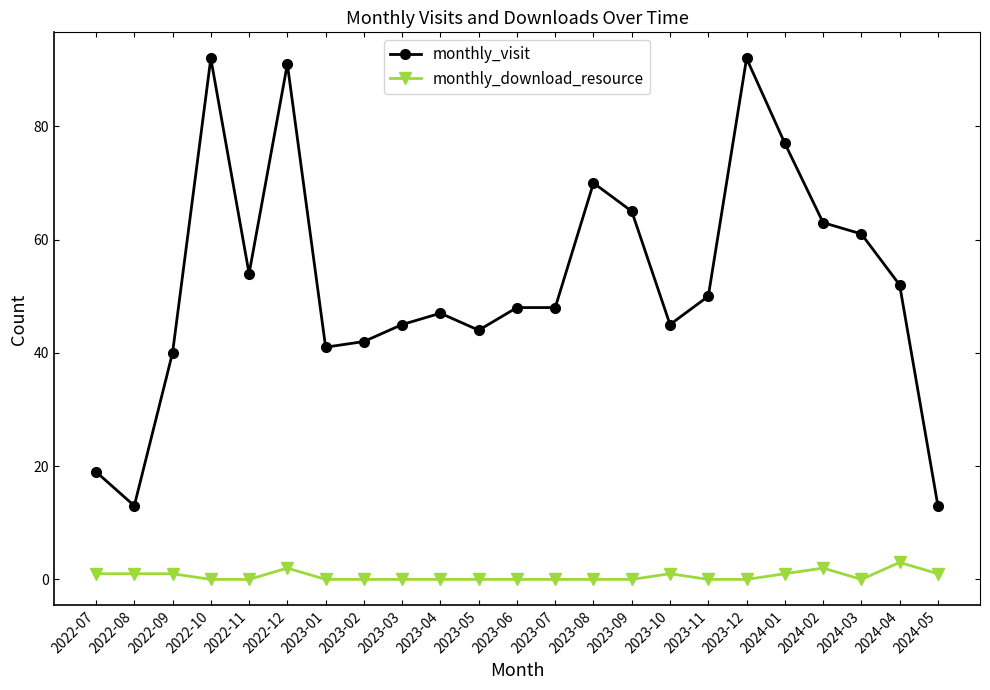

Reading left to right, extract all data points from this chart.

monthly_visit: 19	13	40	92	54	91	41	42	45	47	44	48	48	70	65	45	50	92	77	63	61	52	13
monthly_download_resource: 1	1	1	0	0	2	0	0	0	0	0	0	0	0	0	1	0	0	1	2	0	3	1